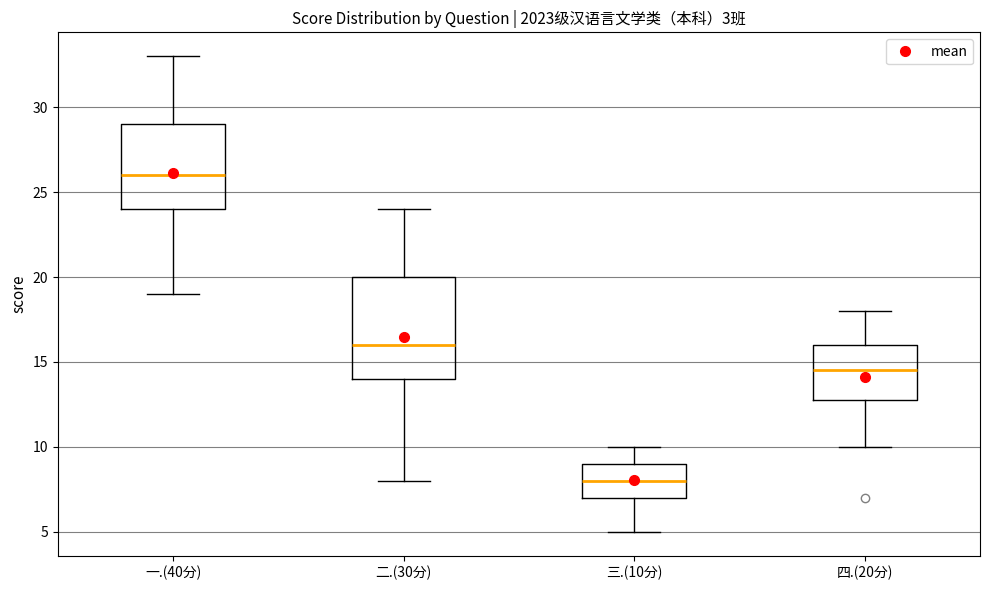

Where does the lower whisker of the box for 四.(20分) end on the y-axis? The values are not printed on the chart, so give them approximately, as read against the axis.

10.0